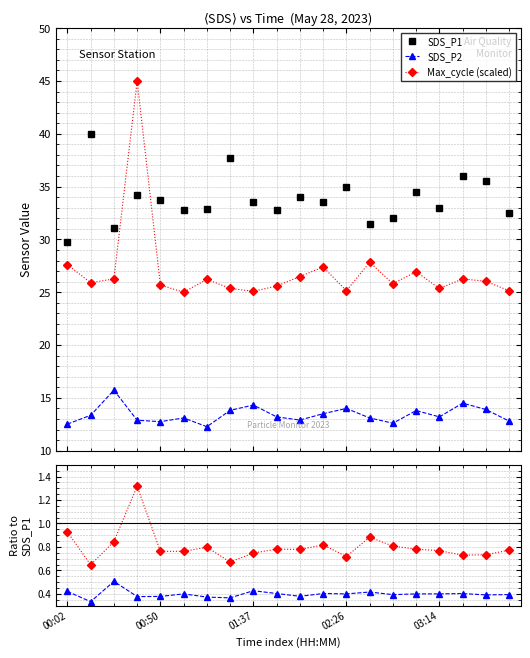

What is the difference between the second highest and second lowest values in the Max_cycle / SDS_P1 series?

0.3